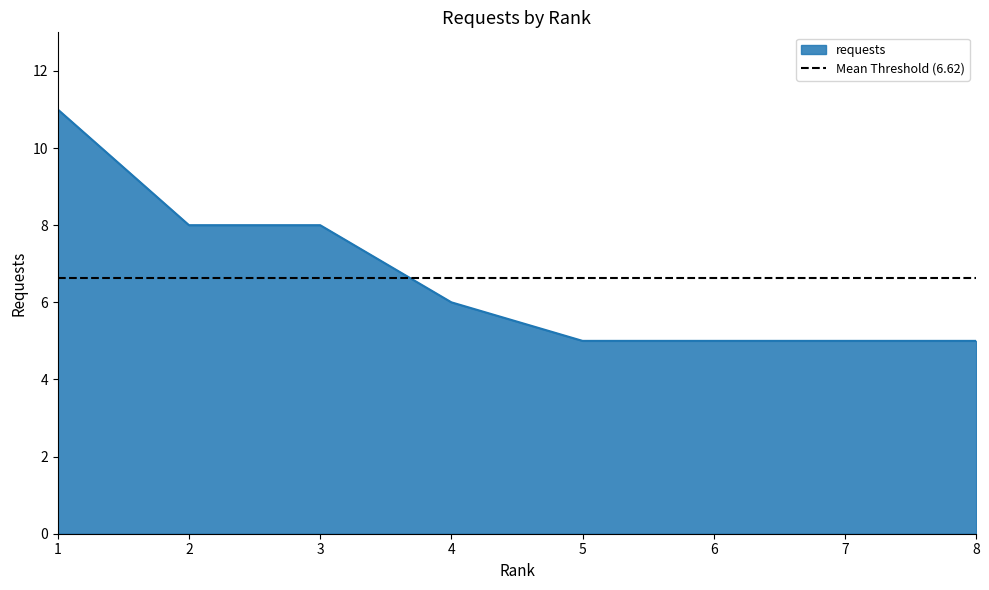

What is the difference between the maximum and minimum values?

6